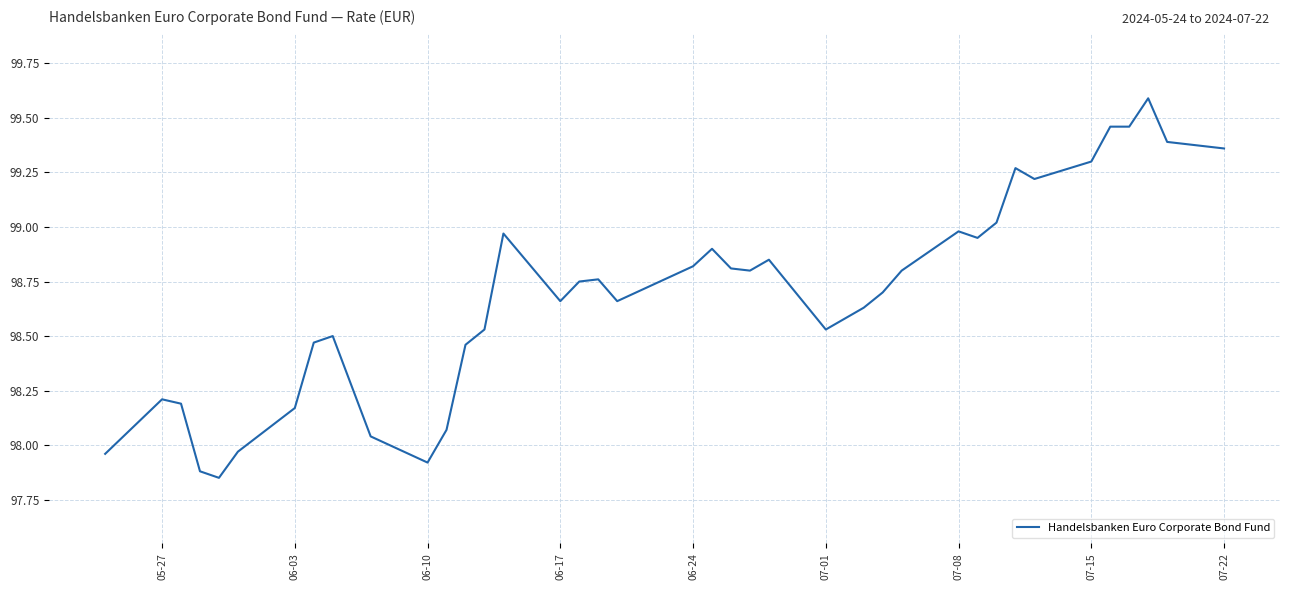

What is the greatest value displayed?

99.6